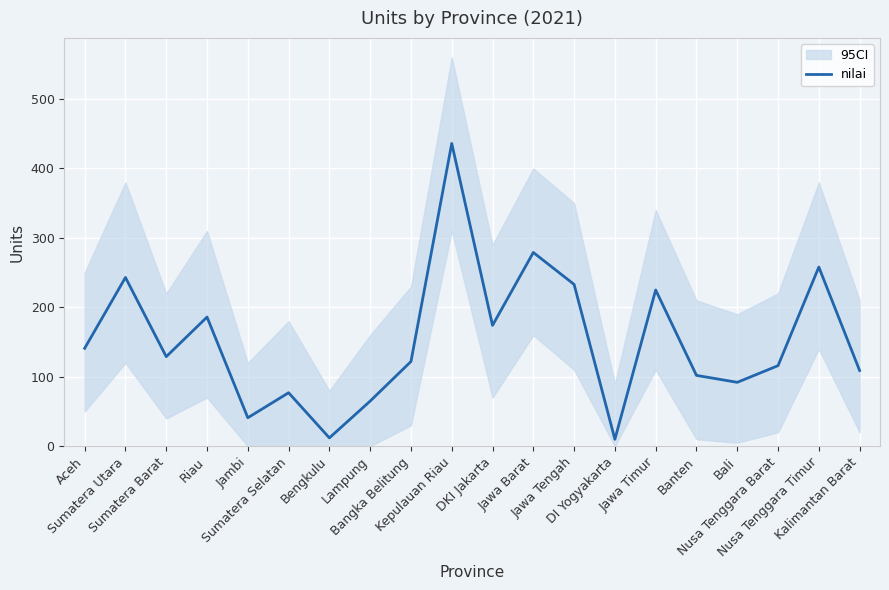

Reading right to left, extract all data points from this chart.

109	258	116	92	102	225	10	233	279	174	436	122	65	12	77	41	186	129	243	141